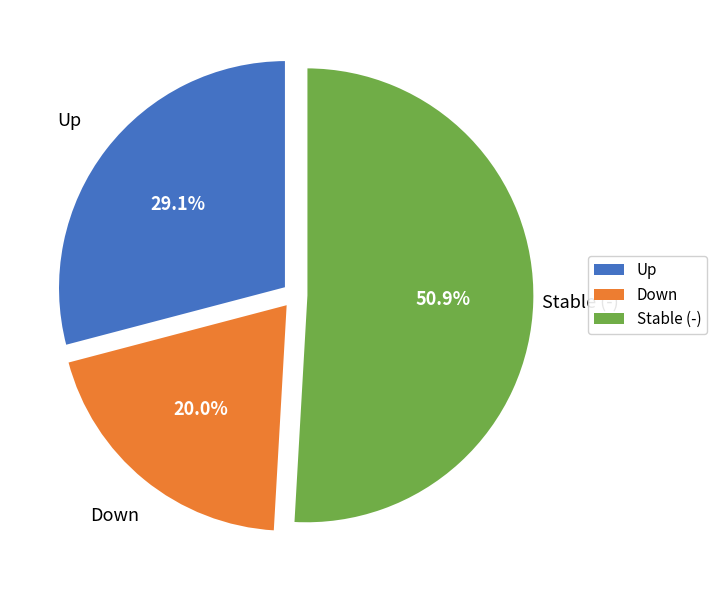

Rank the categories by value from lowest to highest.

Down, Up, Stable (-)